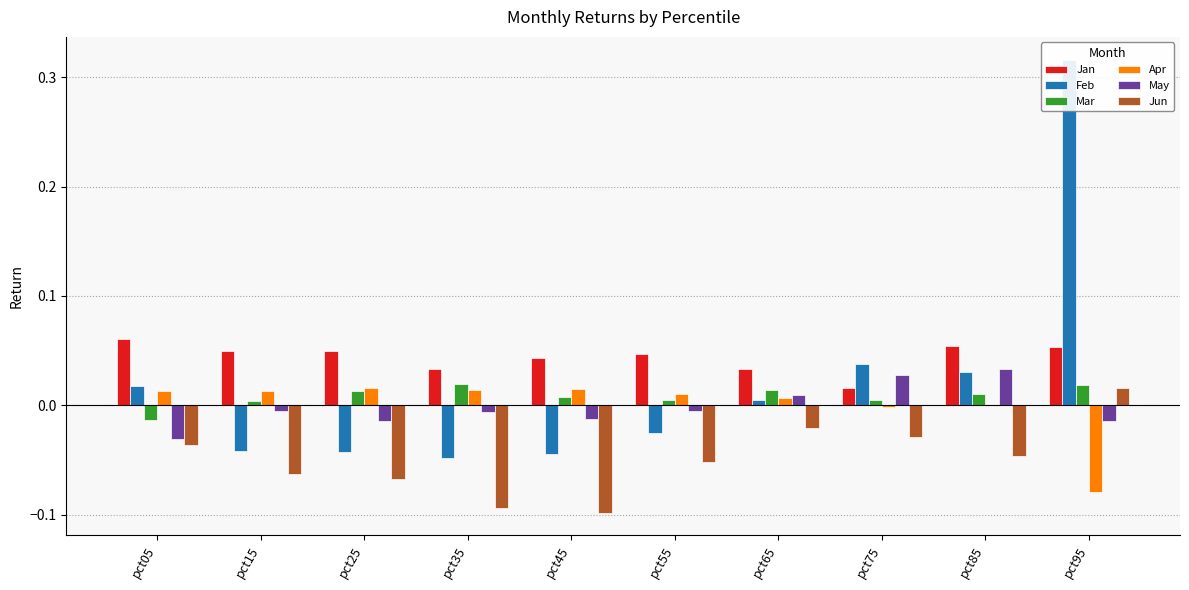

How many groups of bars are there?

10